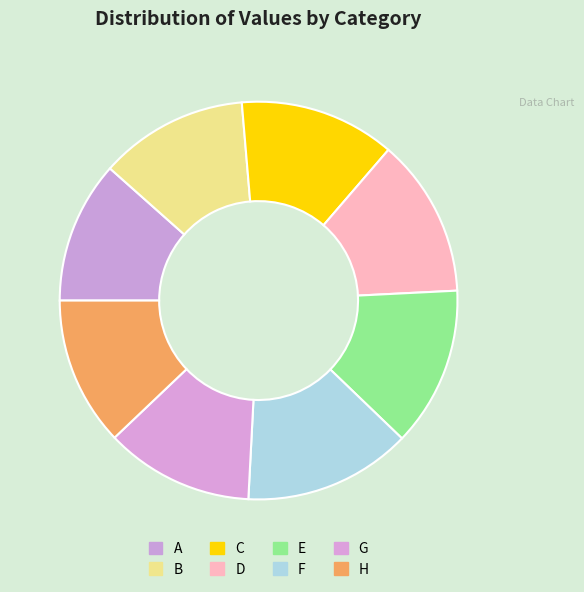

What is the largest slice in the pie chart?

F